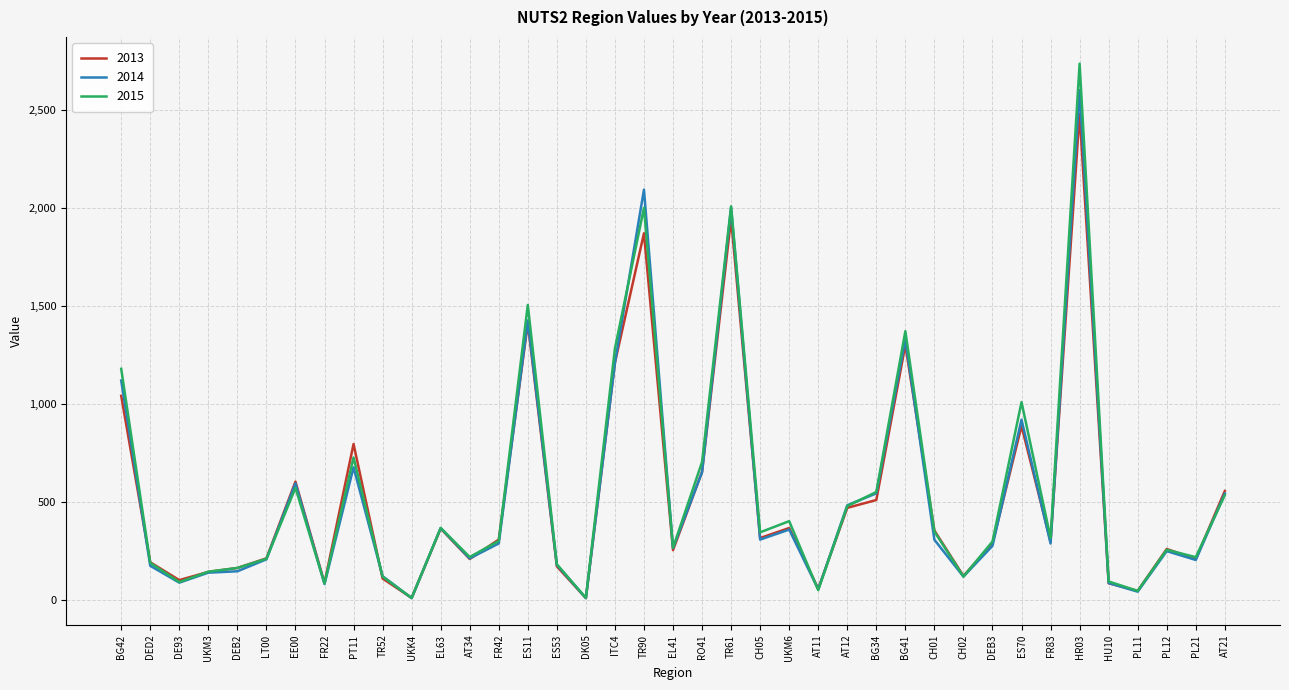

How many values in the 2013 series are below 297?

19